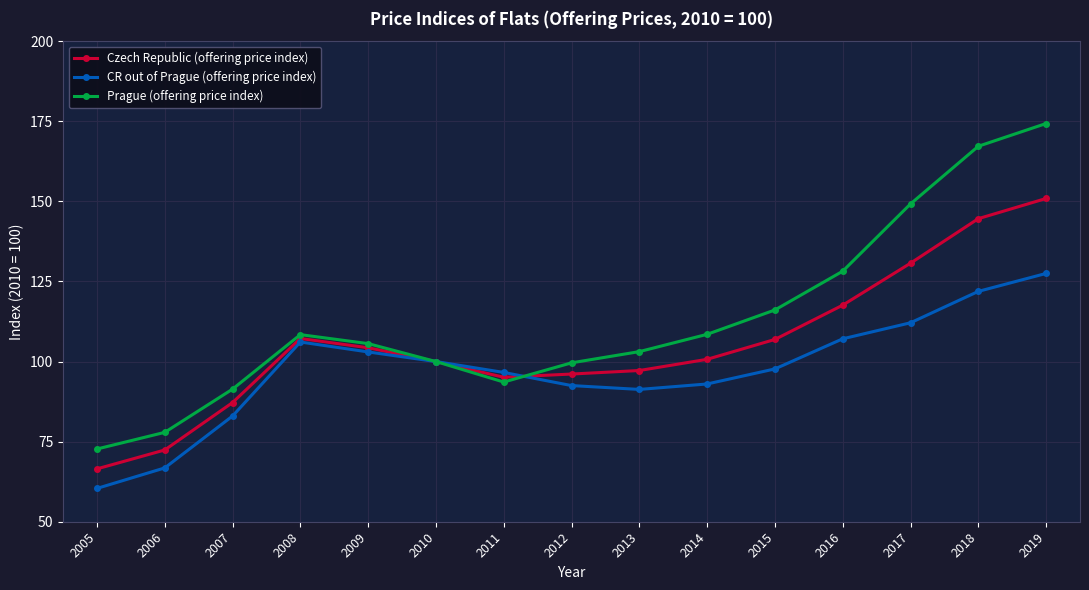

What is the minimum value for Prague (offering price index)?

72.7